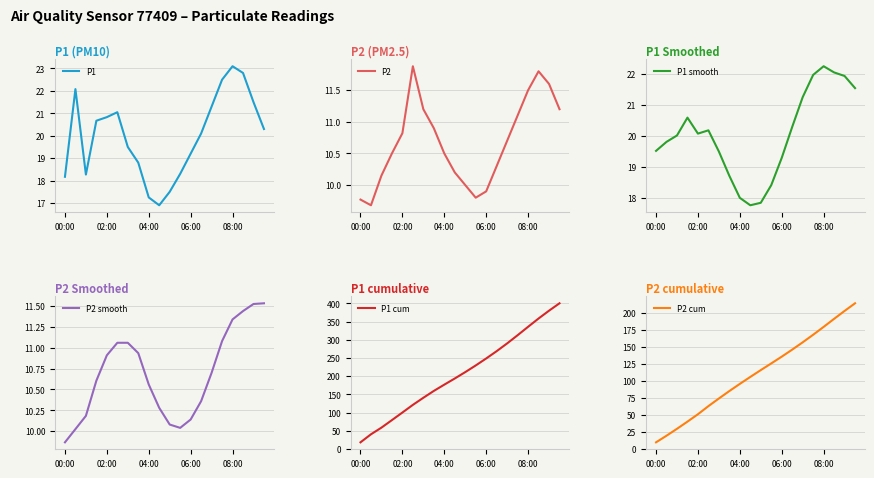

What are all the series names shown in the legend?

P1, P2, P1 smooth, P2 smooth, P1 cum, P2 cum